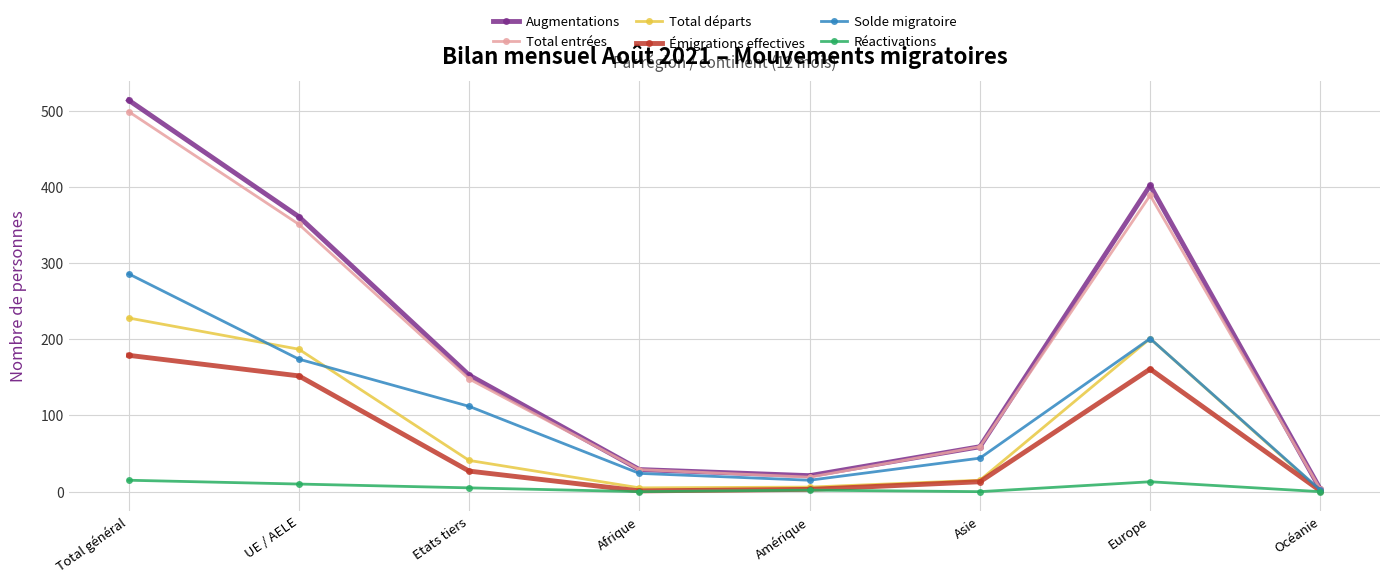

What is the average value of the Émigrations effectives series?

67